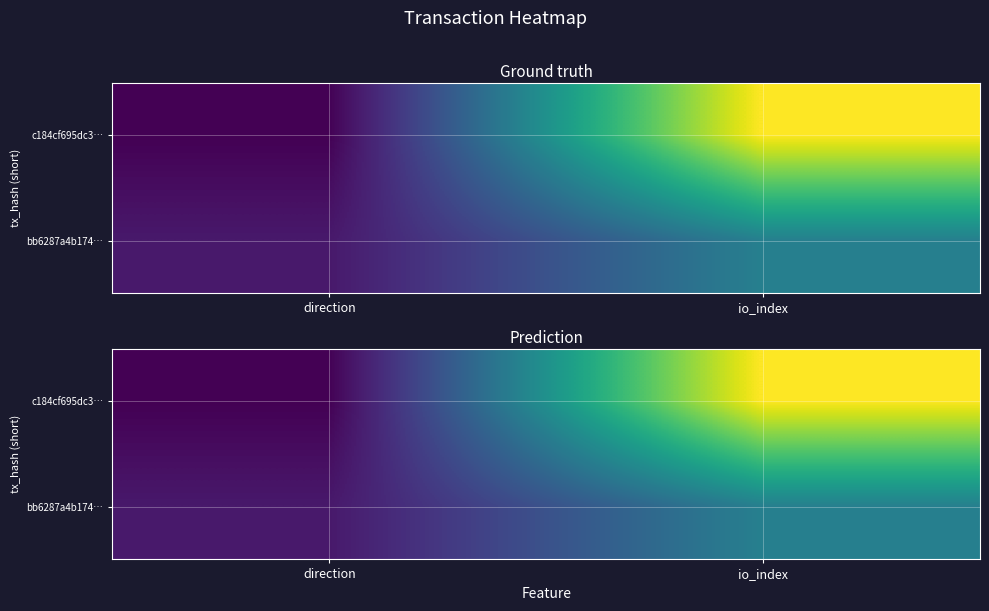

Read the bb6287a4b174… value at io_index.

12